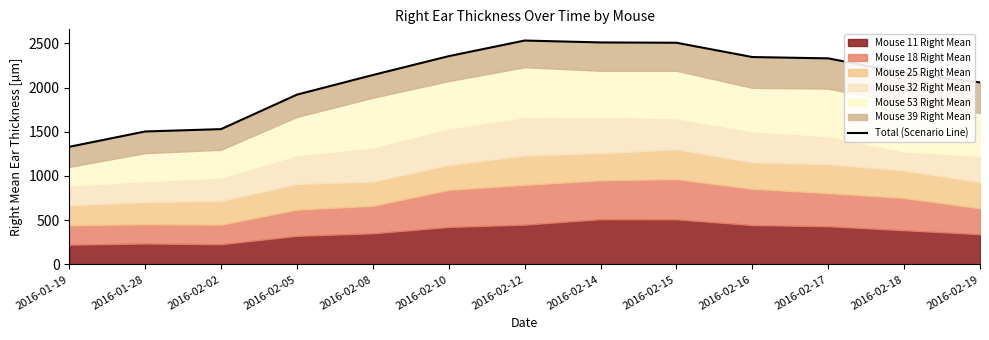

What is the smallest value displayed?

1330.0